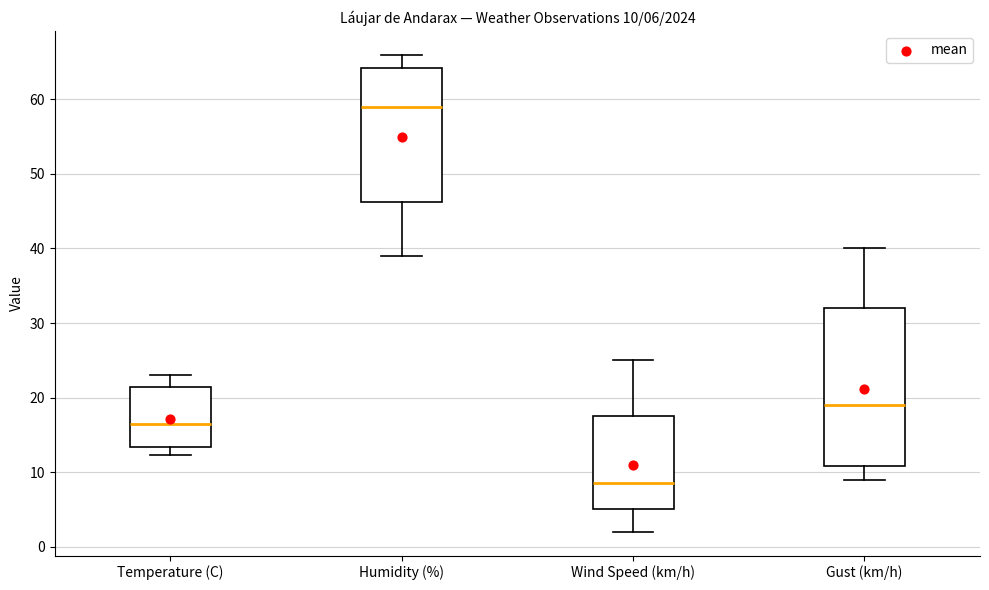

Which box has the lowest median line?

Wind Speed (km/h)